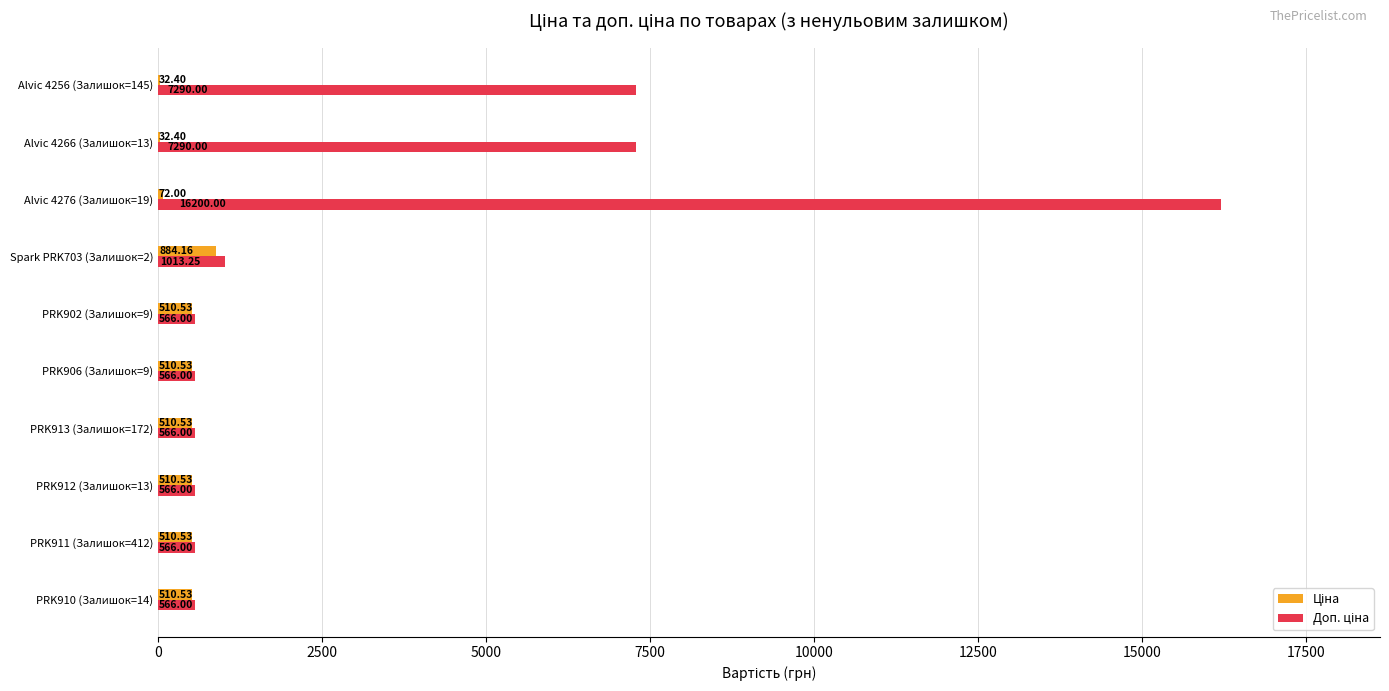

At which category is the sum across all series the highest?

Alvic 4276 (Залишок=19)